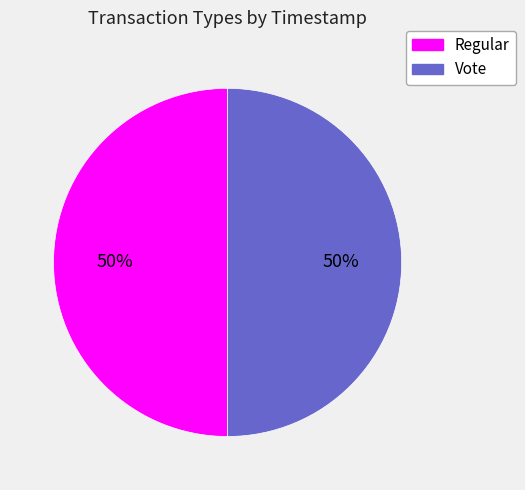

Combined, do Vote and Regular account for over 50%?

Yes